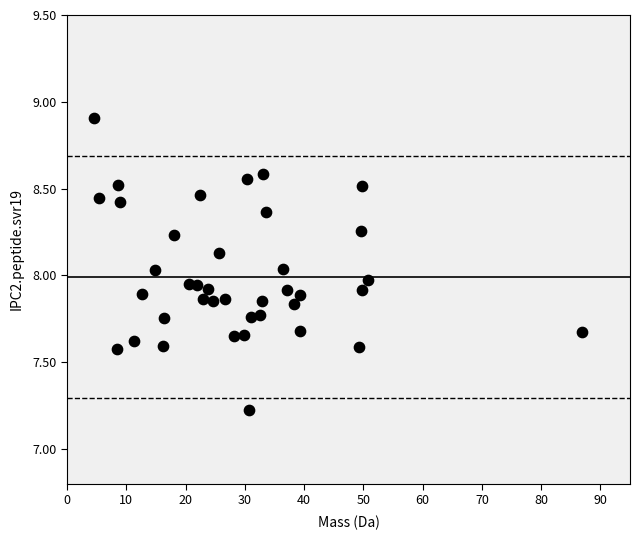

What is the range of X values (max minus min)?

82.5